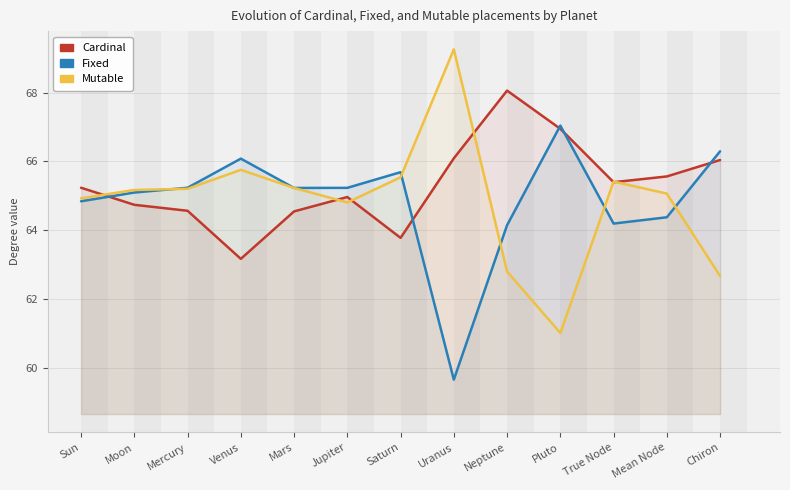

What is the difference between the Cardinal values at Saturn and Chiron?

2.3